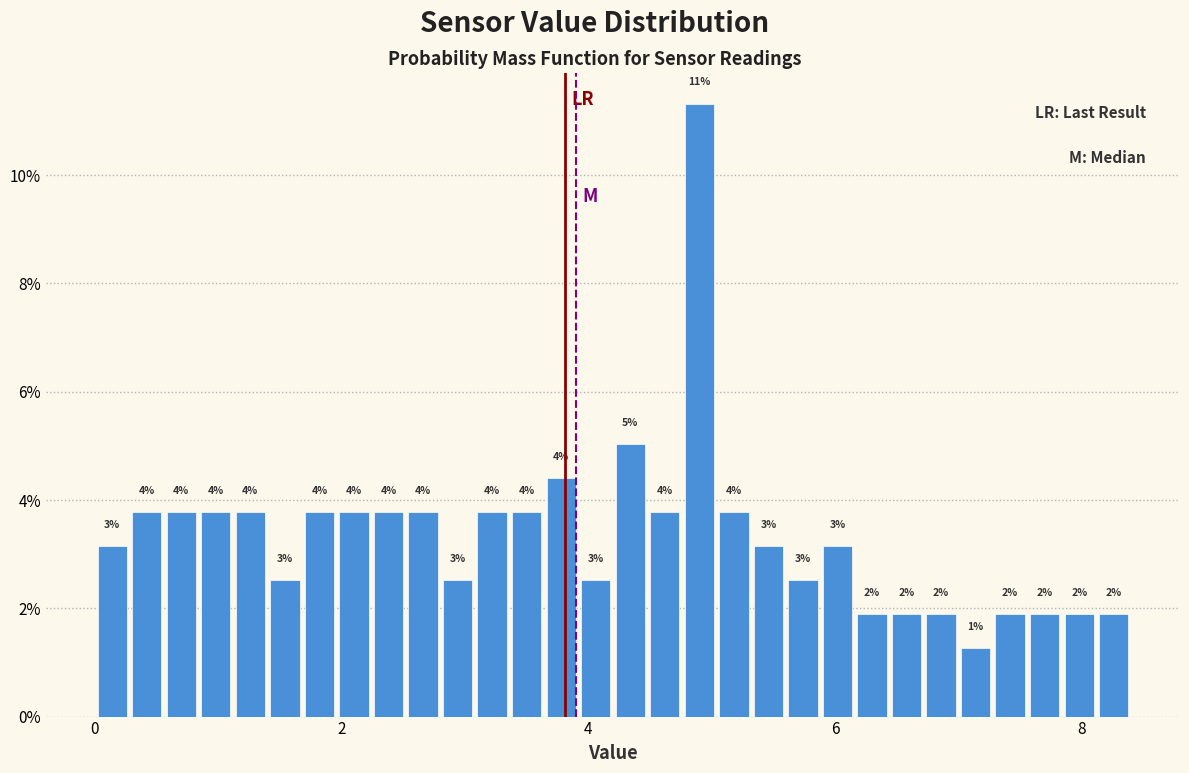

Around what value on the x-axis is the tallest bar? Give the approximate position of its centre, as read against the axis.

5.0